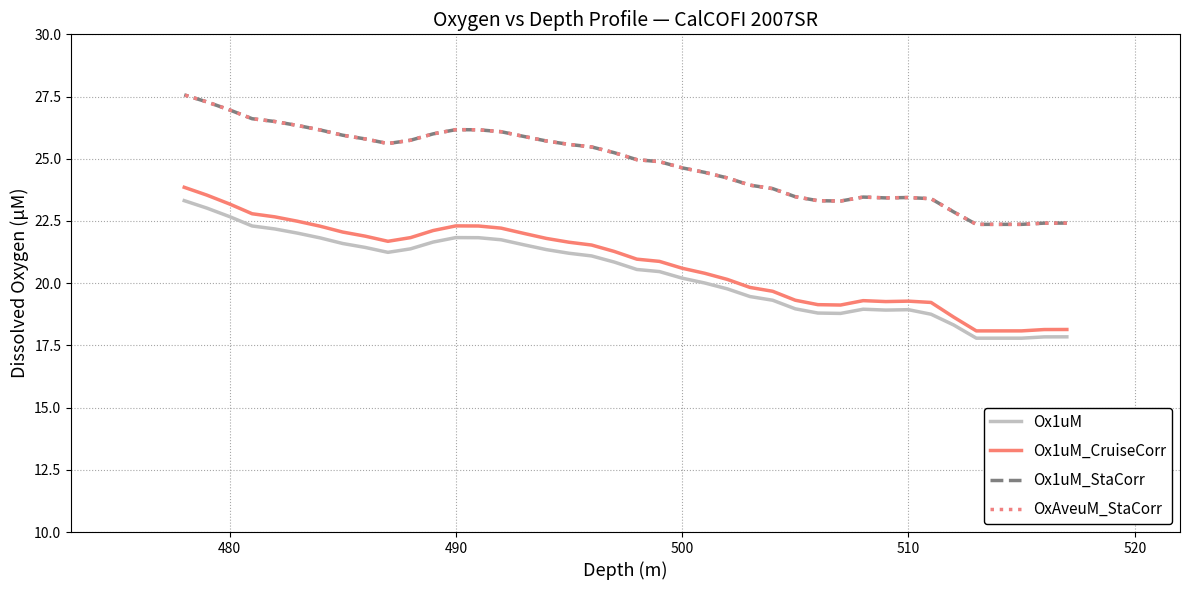

What is the minimum value shown in the chart?

17.8